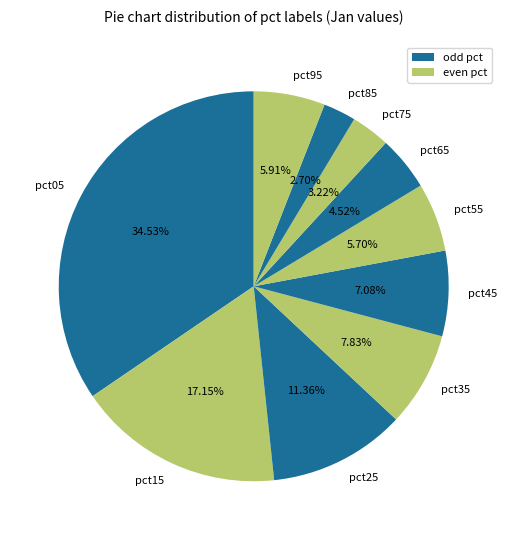

To the nearest percent, what portion does pct15 represent?

17%